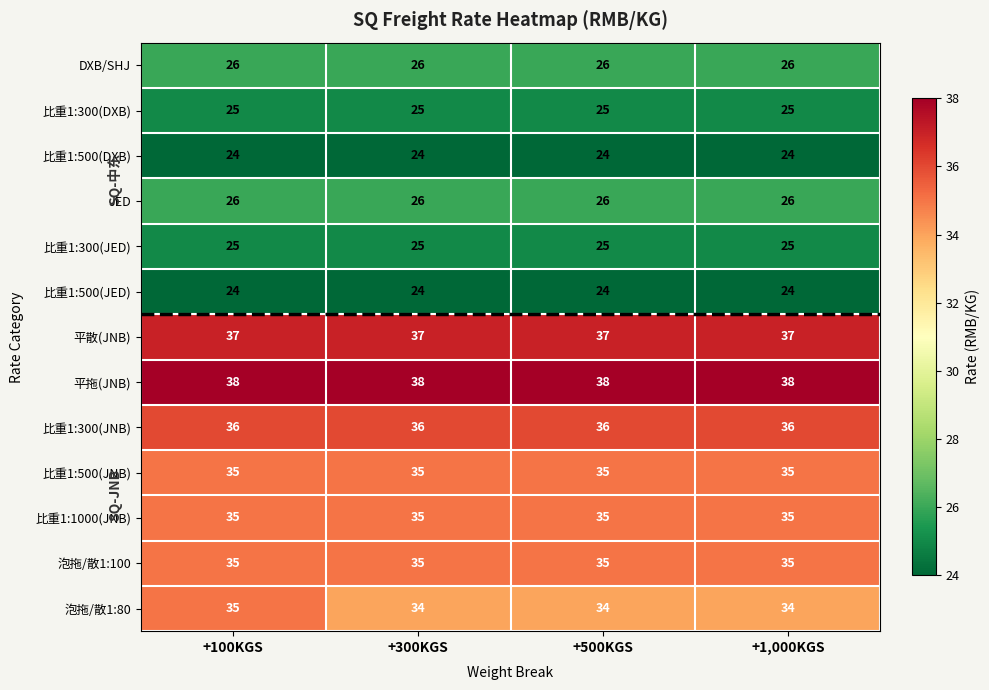

At which category is the sum across all series the highest?

+100KGS